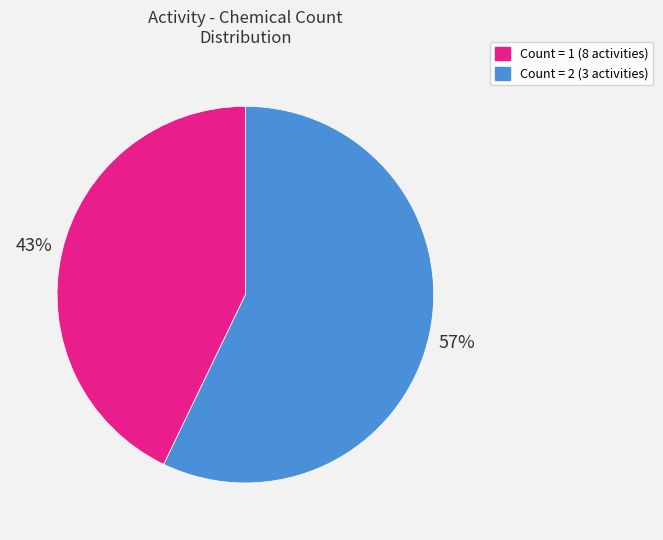

To the nearest percent, what is the difference between the largest and smallest slice percentages?

14%